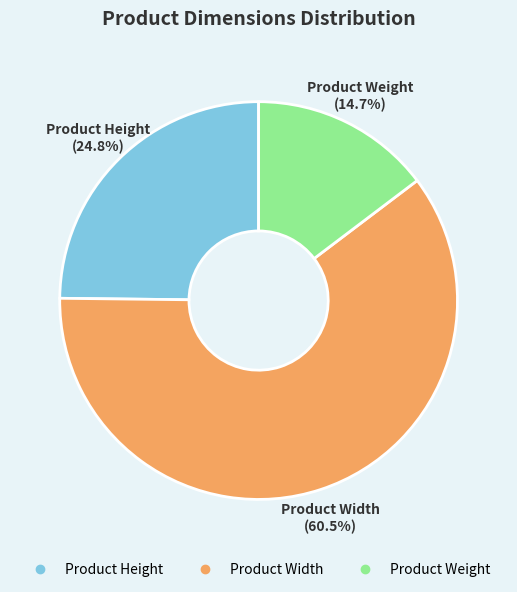

Which slice is the smallest?

Product Weight